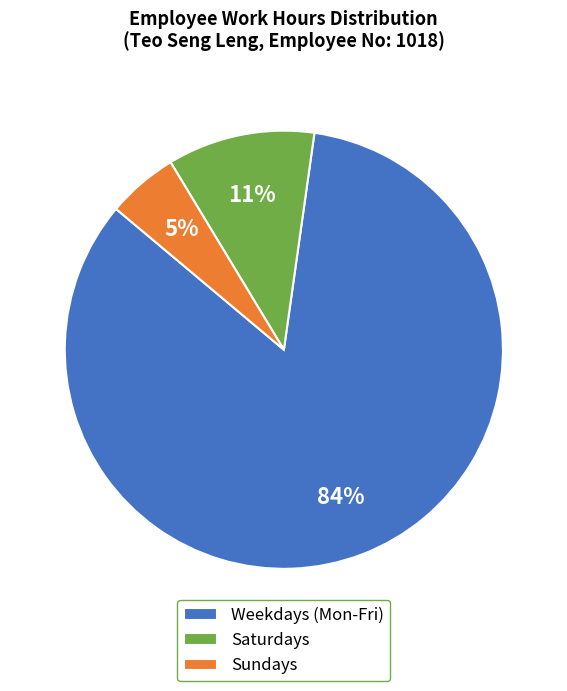

How many slices are in this pie chart?

3